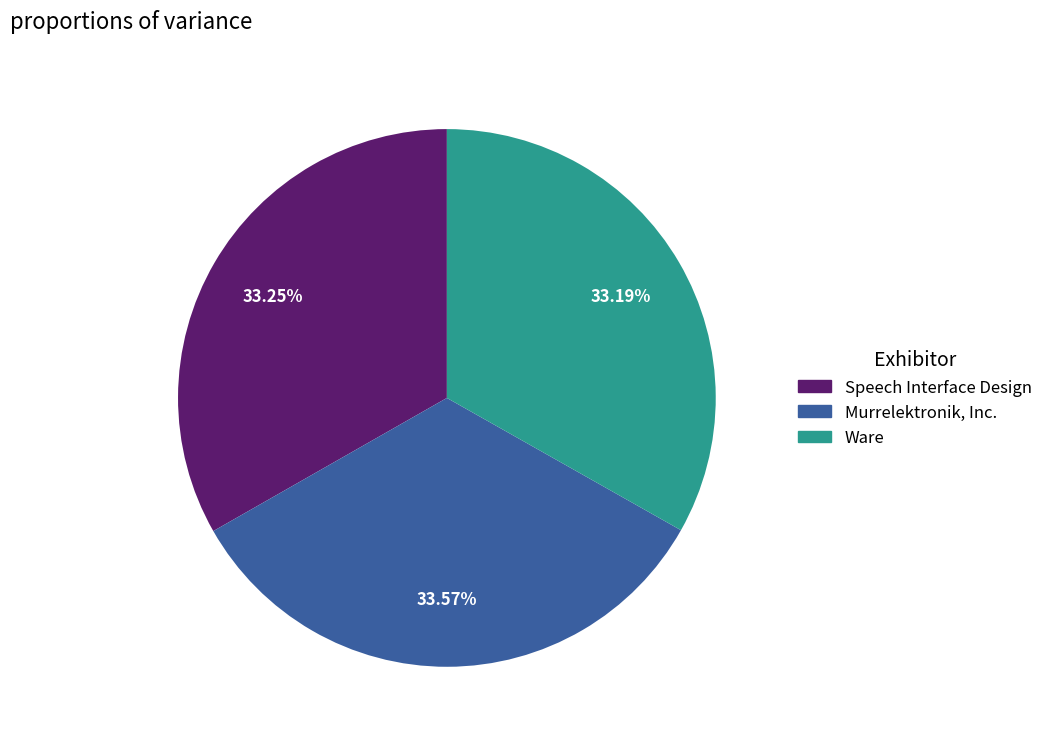

Does Ware account for over 50% of the chart?

No